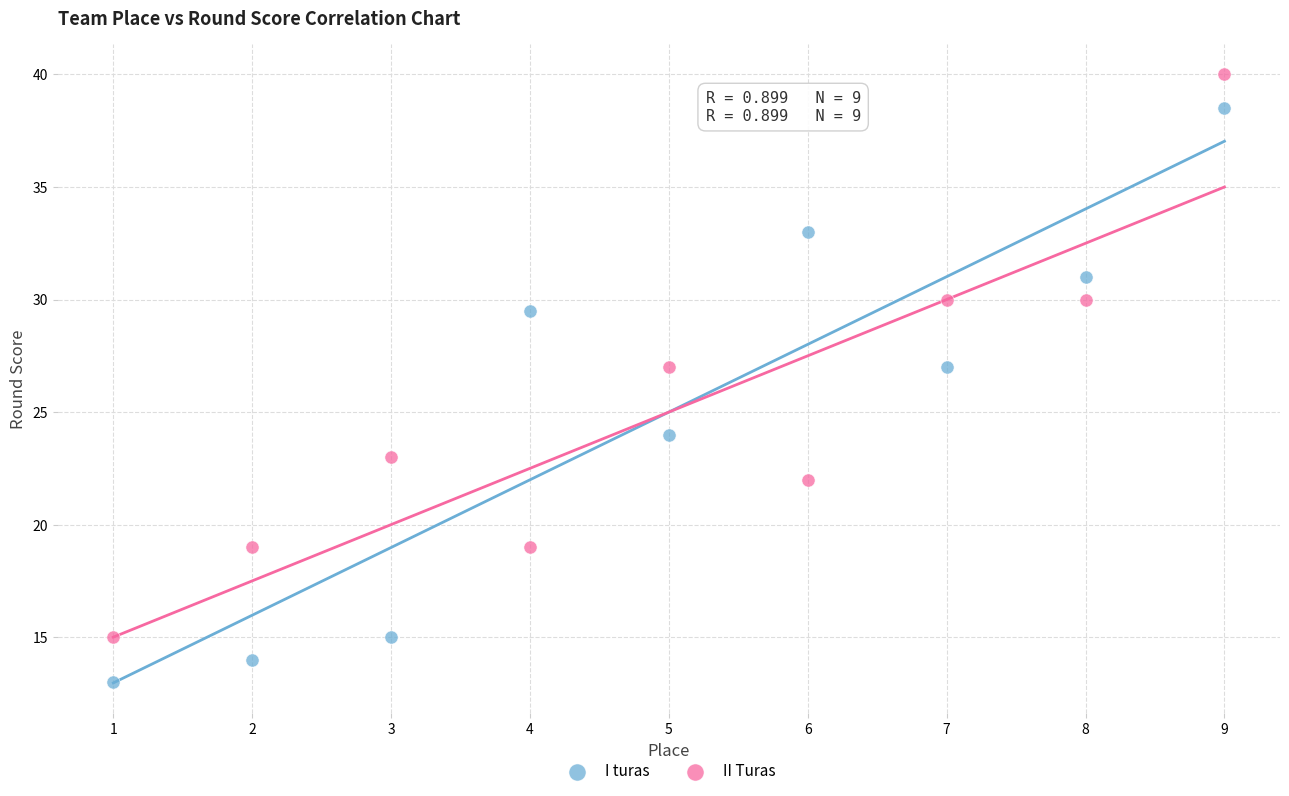

Which series has the widest spread of Y values?

I turas